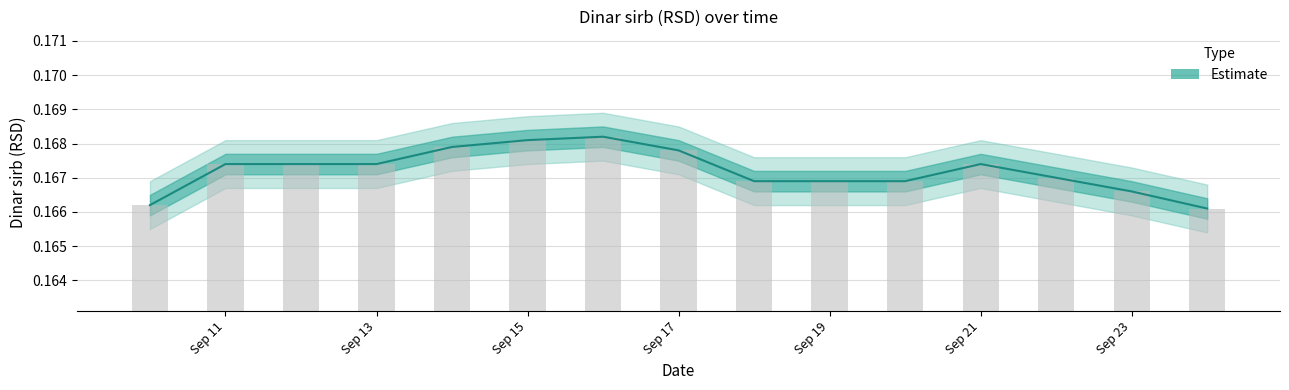

What is the maximum value shown in the chart?

0.2